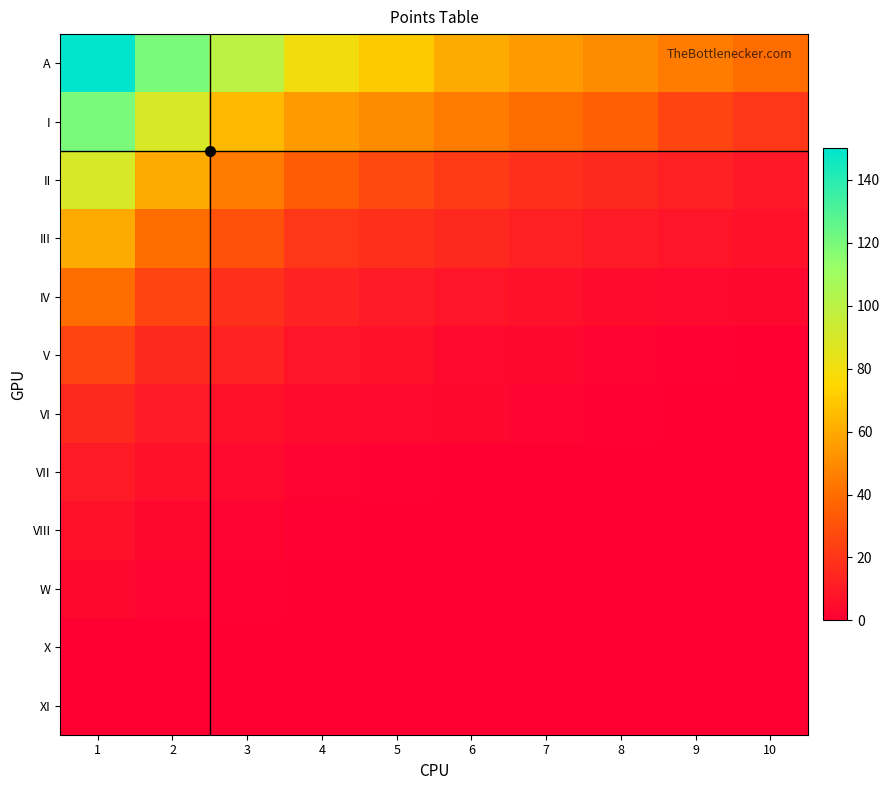

Rank the series at 9 from highest to lowest value.

A, I, II, III, IV, V, VI, VII, VIII, W, X, XI